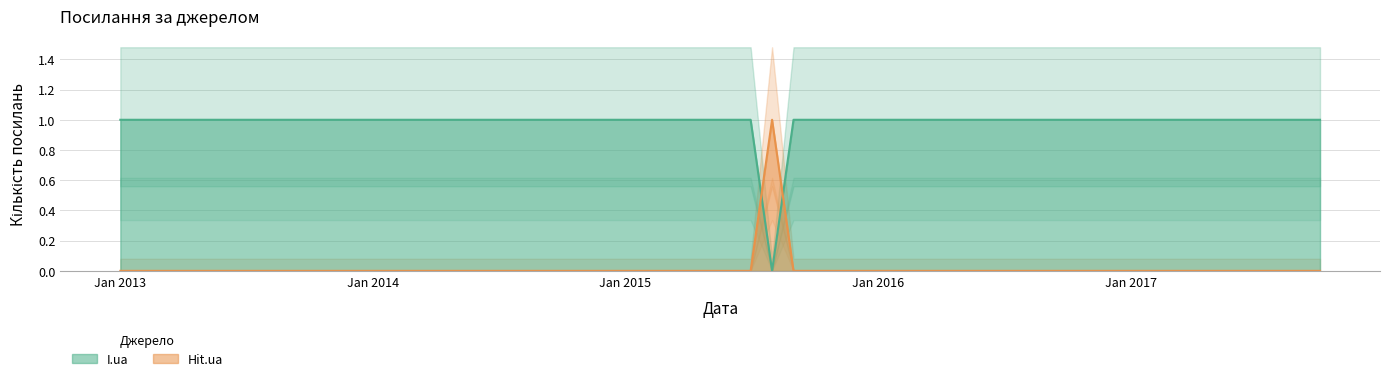

Which series has the largest range (max minus min)?

I.ua